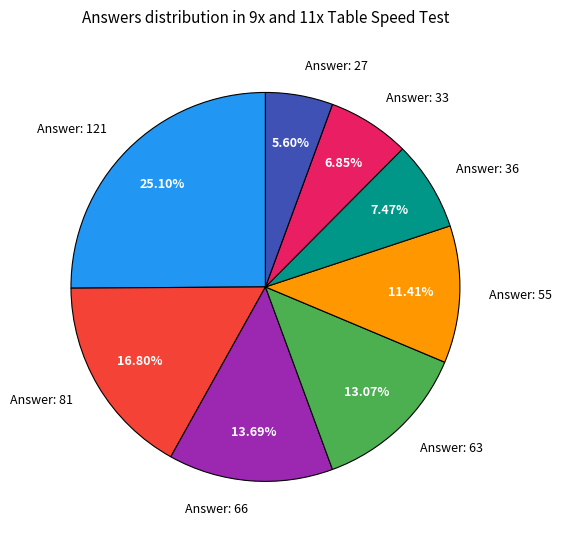

Between Answer: 63 and Answer: 33, which is larger?

Answer: 63